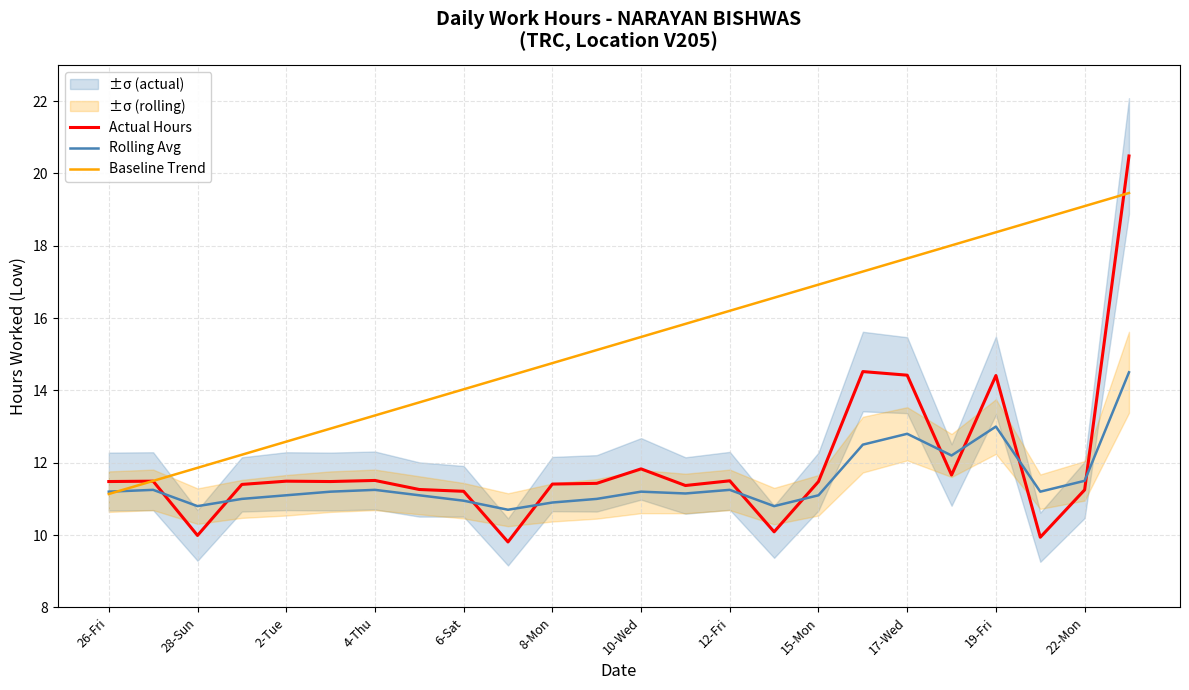

True or false: Baseline Trend has more than 0 points higher than both neighbors.

False